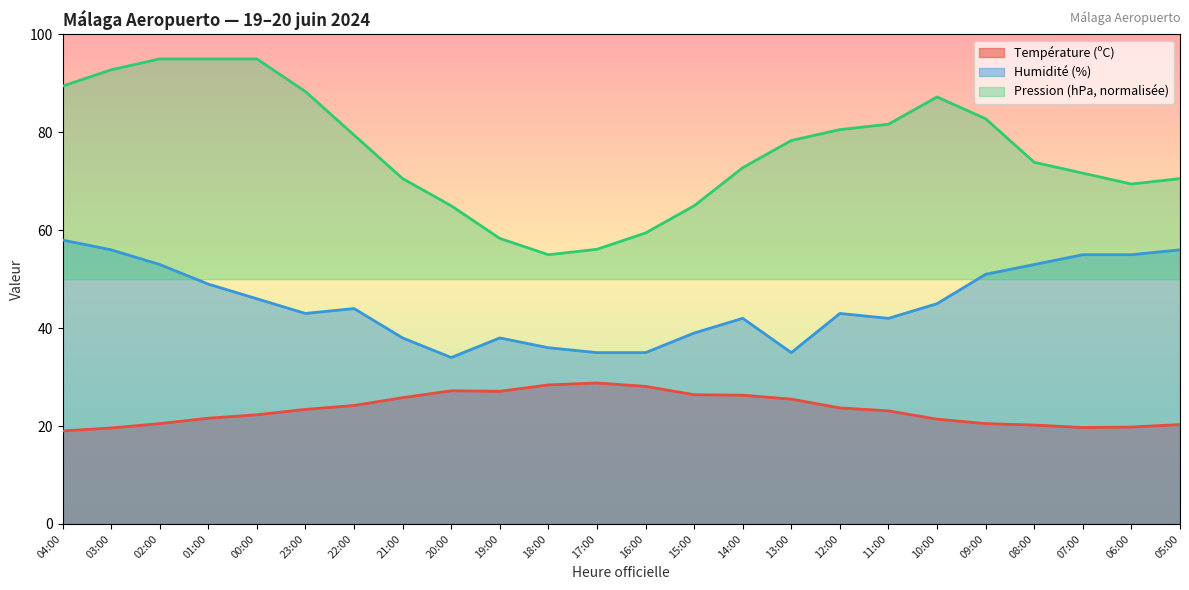

True or false: Pression (hPa) has more than 1 points higher than both neighbors.

False